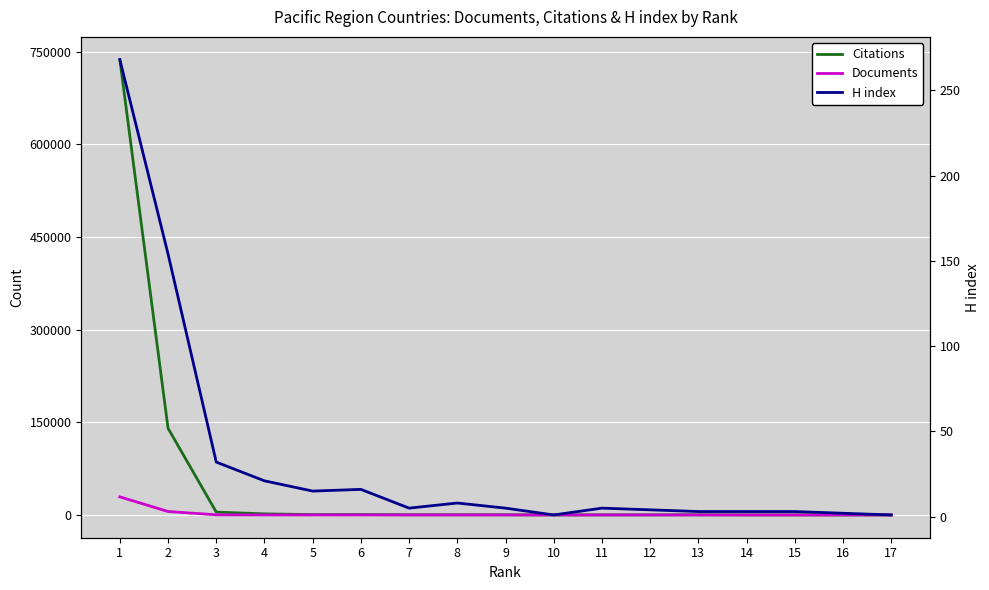

Where is the first local minimum for H index?

5